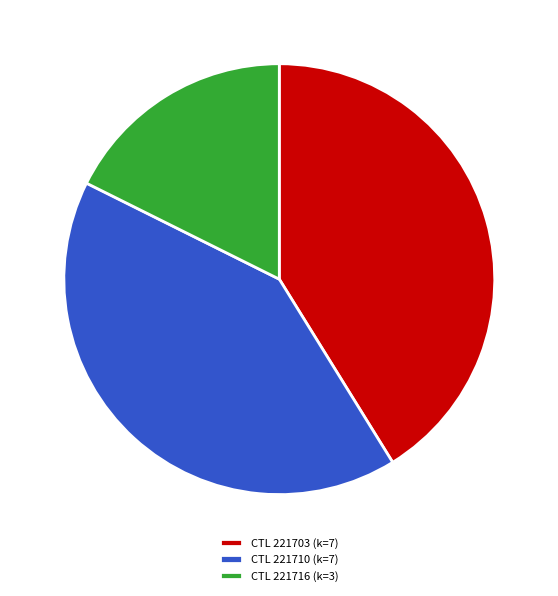

To the nearest percent, what portion does 221716 represent?

18%